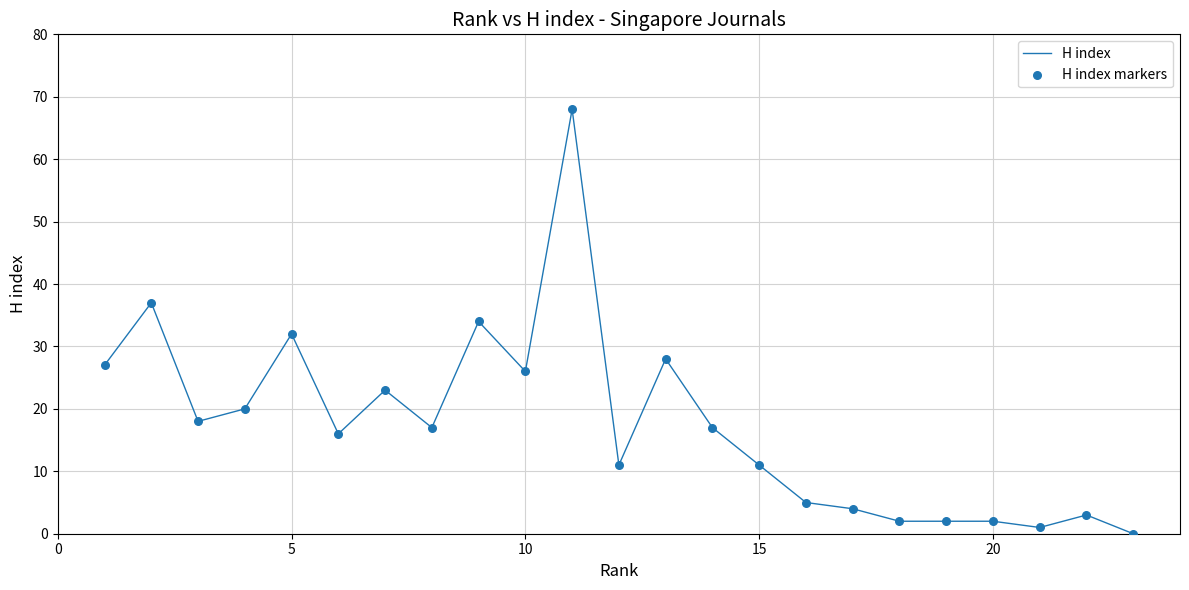

What is the greatest value displayed?

68